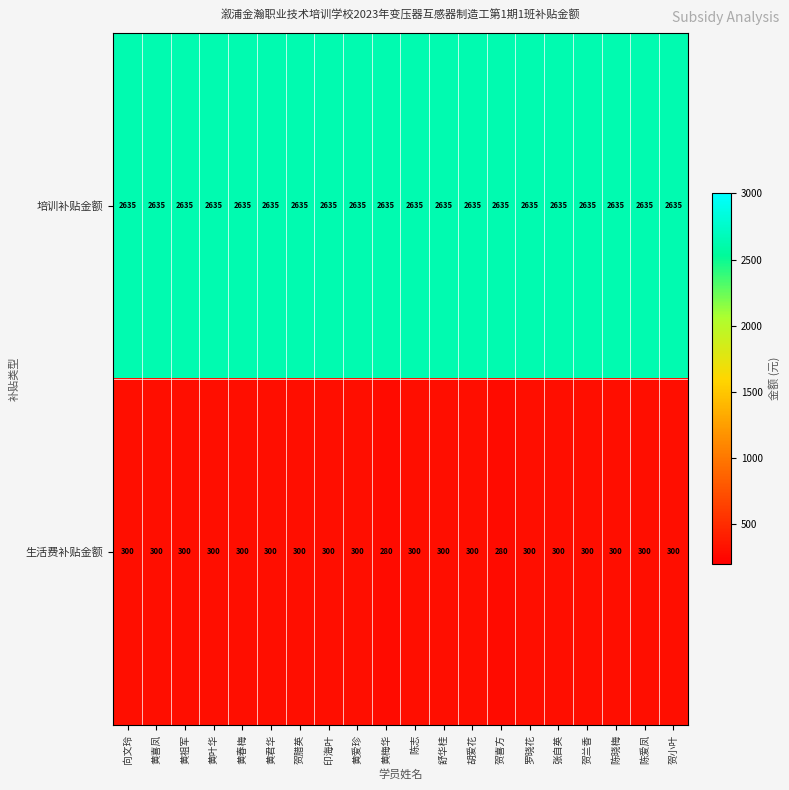

The value of 生活费补贴金额 at 贺喜方 is 83. True or false?

False